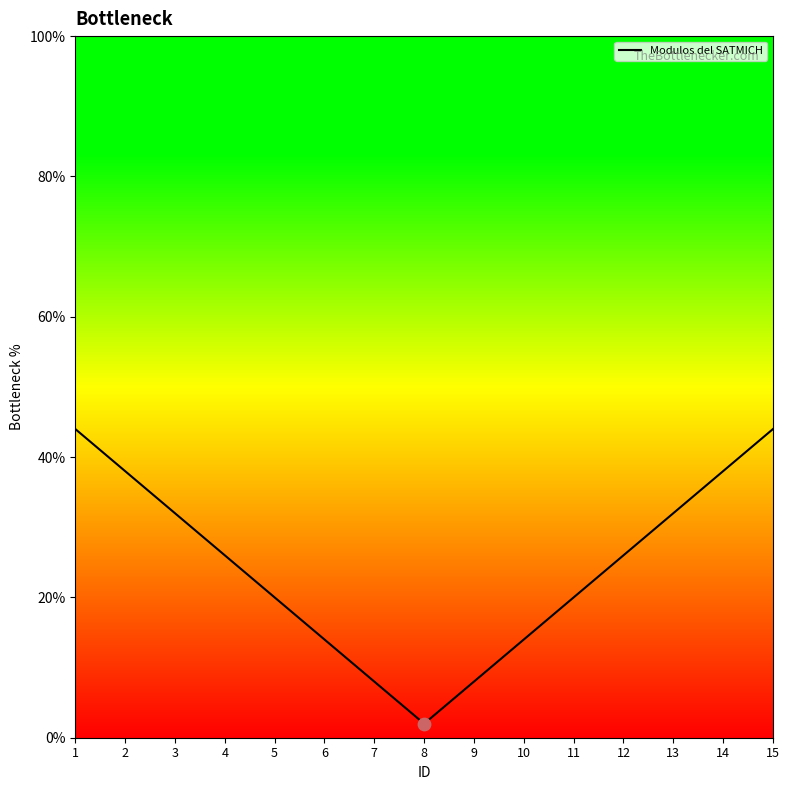

Which has a higher value, 10 or 1?

1